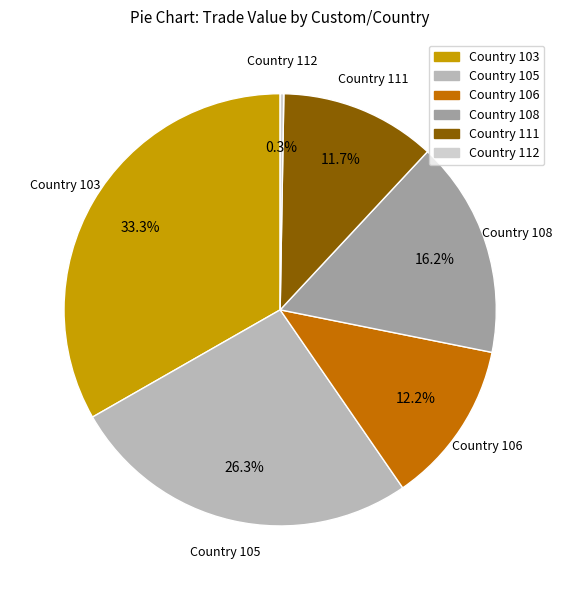

Does any single category account for the majority?

No